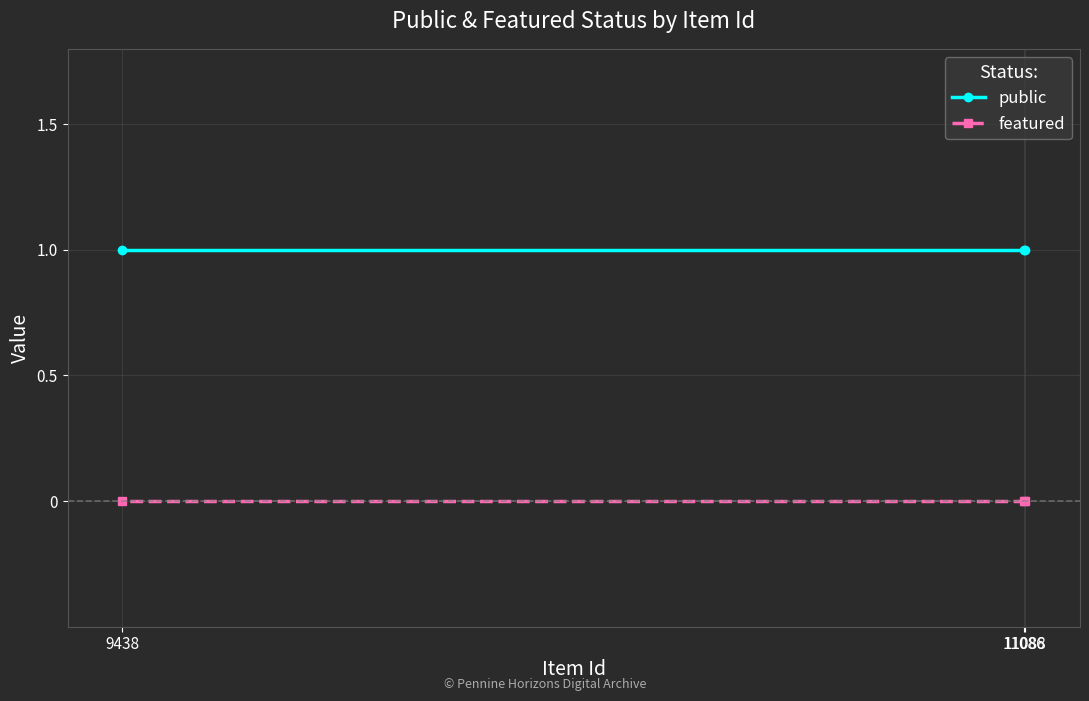

At which label does featured reach its peak?

11086